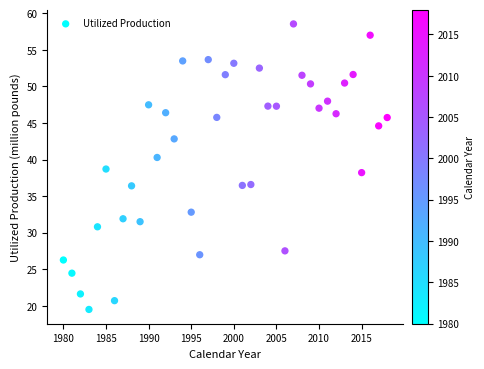

What is the range of Y values (max minus min)?

39.0